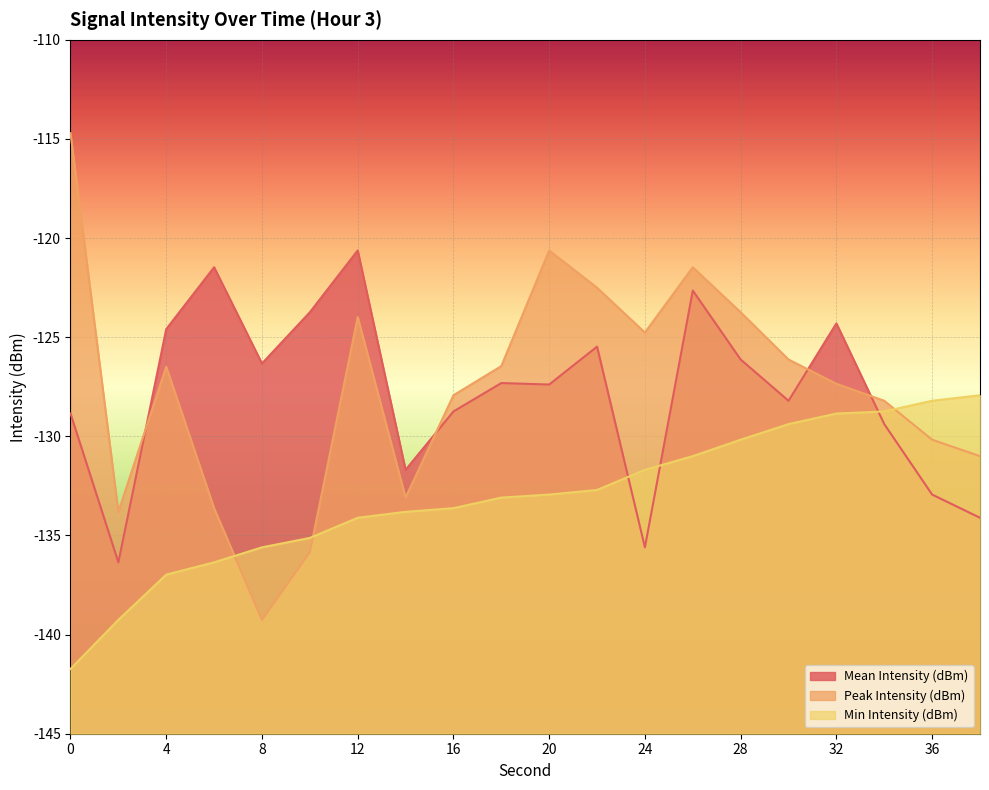

Where does the Mean Intensity (dBm) series first go above -127?

4